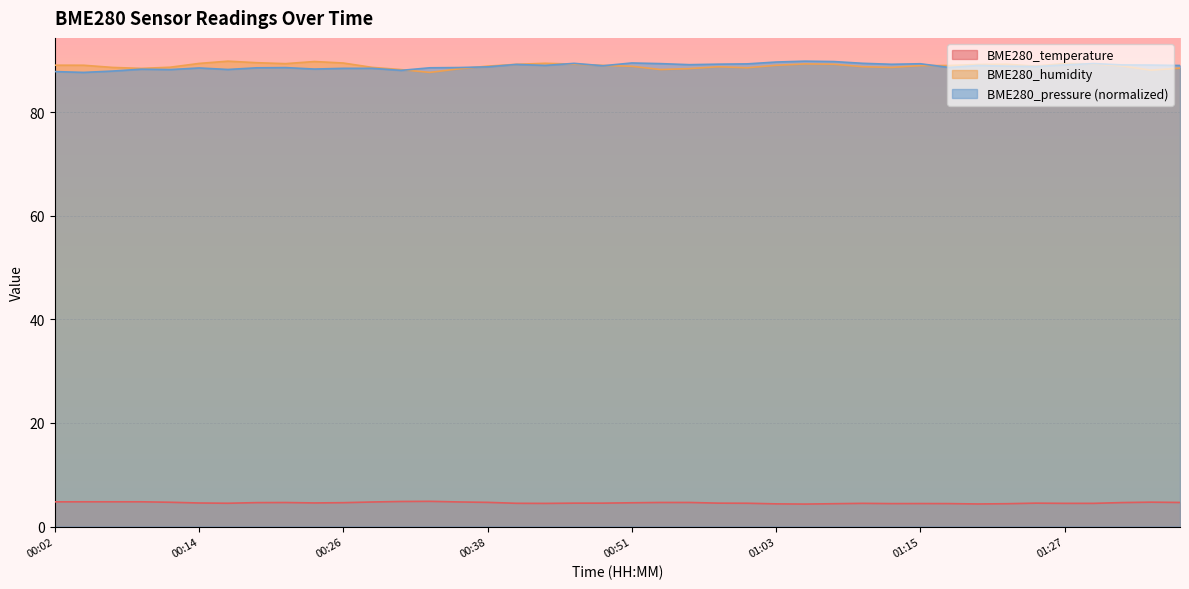

Rank the categories by BME280_pressure value from highest to lowest.

01:05, 01:08, 01:03, 00:51, 01:10, 00:46, 01:30, 00:53, 01:15, 01:00, 00:58, 01:13, 00:41, 00:56, 01:27, 01:32, 01:35, 00:43, 01:20, 01:37, 00:48, 01:22, 01:25, 00:38, 01:17, 00:36, 00:21, 00:33, 00:19, 00:14, 00:29, 00:26, 00:24, 00:09, 00:16, 00:11, 00:31, 00:07, 00:02, 00:04